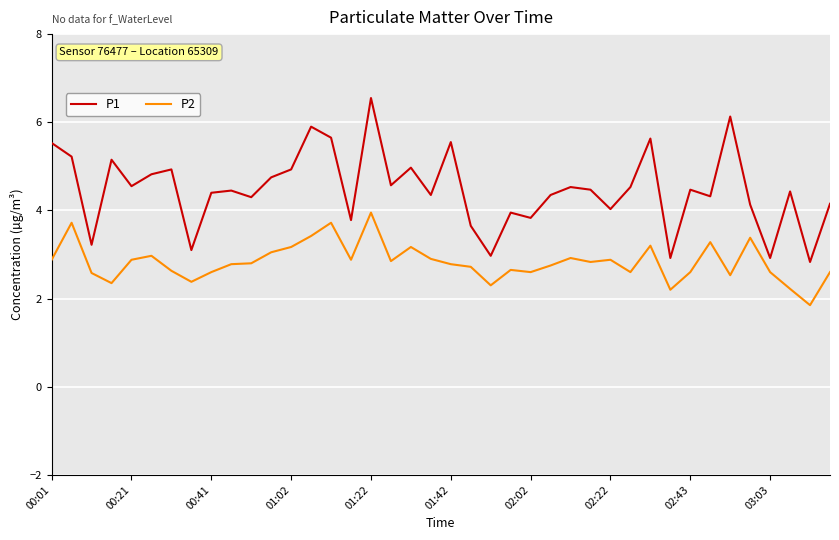

List the series in order of their overall mean, lowest first.

P2, P1